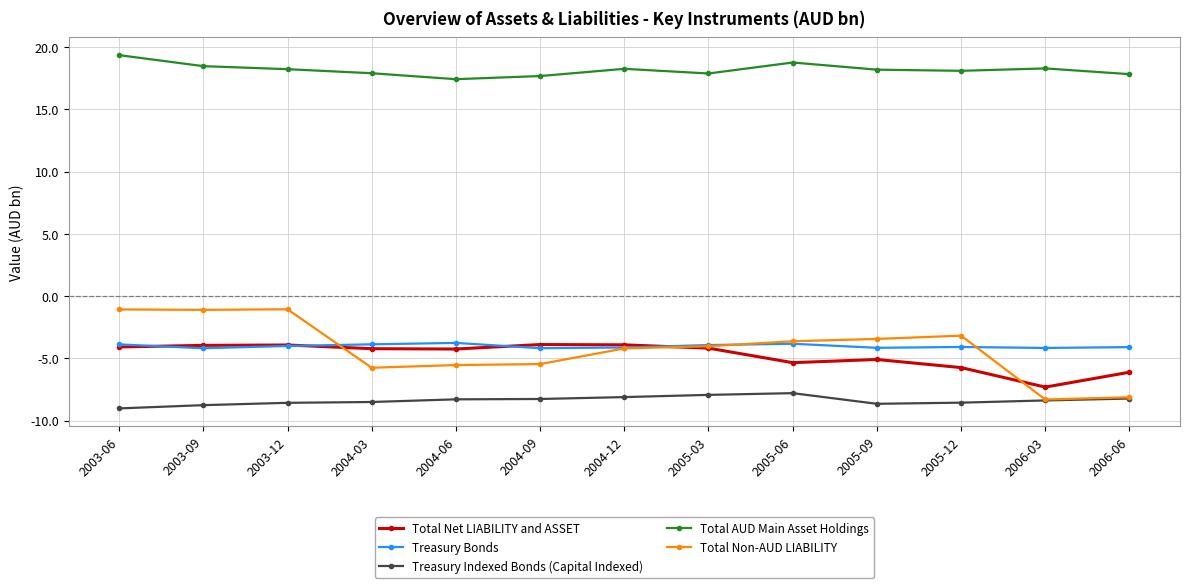

What is the difference between the maximum and second lowest values in the Total AUD Main Asset Holdings series?

1.7